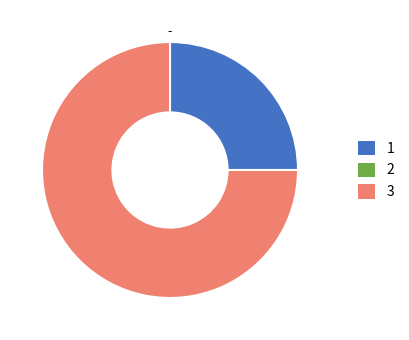

Count the number of slices in the pie.

2